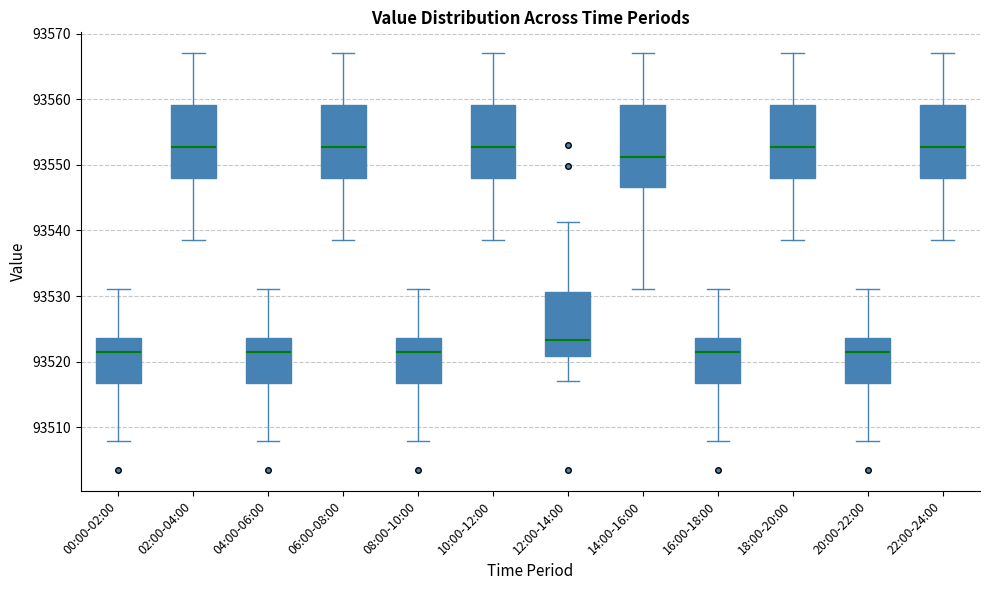

Reading left to right, read every box against the y-axis: the position of its median line, the range the box covers, and the ends of its whiskers. The values are not printed on the chart, so give them approximately, as read against the axis.

00:00-02:00: median 93521, box 93517 to 93524, whiskers 93508 to 93531
02:00-04:00: median 93553, box 93548 to 93559, whiskers 93538 to 93567
04:00-06:00: median 93521, box 93517 to 93524, whiskers 93508 to 93531
06:00-08:00: median 93553, box 93548 to 93559, whiskers 93538 to 93567
08:00-10:00: median 93521, box 93517 to 93524, whiskers 93508 to 93531
10:00-12:00: median 93553, box 93548 to 93559, whiskers 93538 to 93567
12:00-14:00: median 93523, box 93521 to 93531, whiskers 93517 to 93541
14:00-16:00: median 93551, box 93547 to 93559, whiskers 93531 to 93567
16:00-18:00: median 93521, box 93517 to 93524, whiskers 93508 to 93531
18:00-20:00: median 93553, box 93548 to 93559, whiskers 93538 to 93567
20:00-22:00: median 93521, box 93517 to 93524, whiskers 93508 to 93531
22:00-24:00: median 93553, box 93548 to 93559, whiskers 93538 to 93567